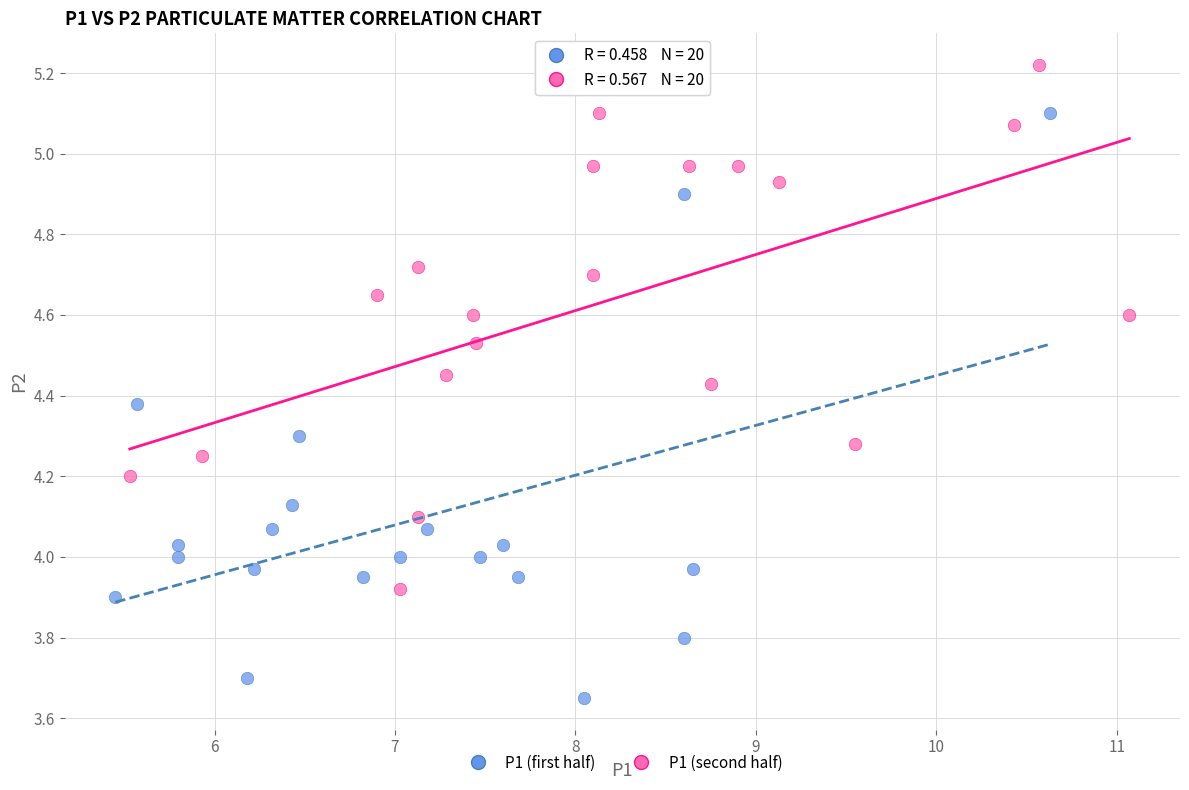

Which series contains the highest Y value?

P1 (second half)